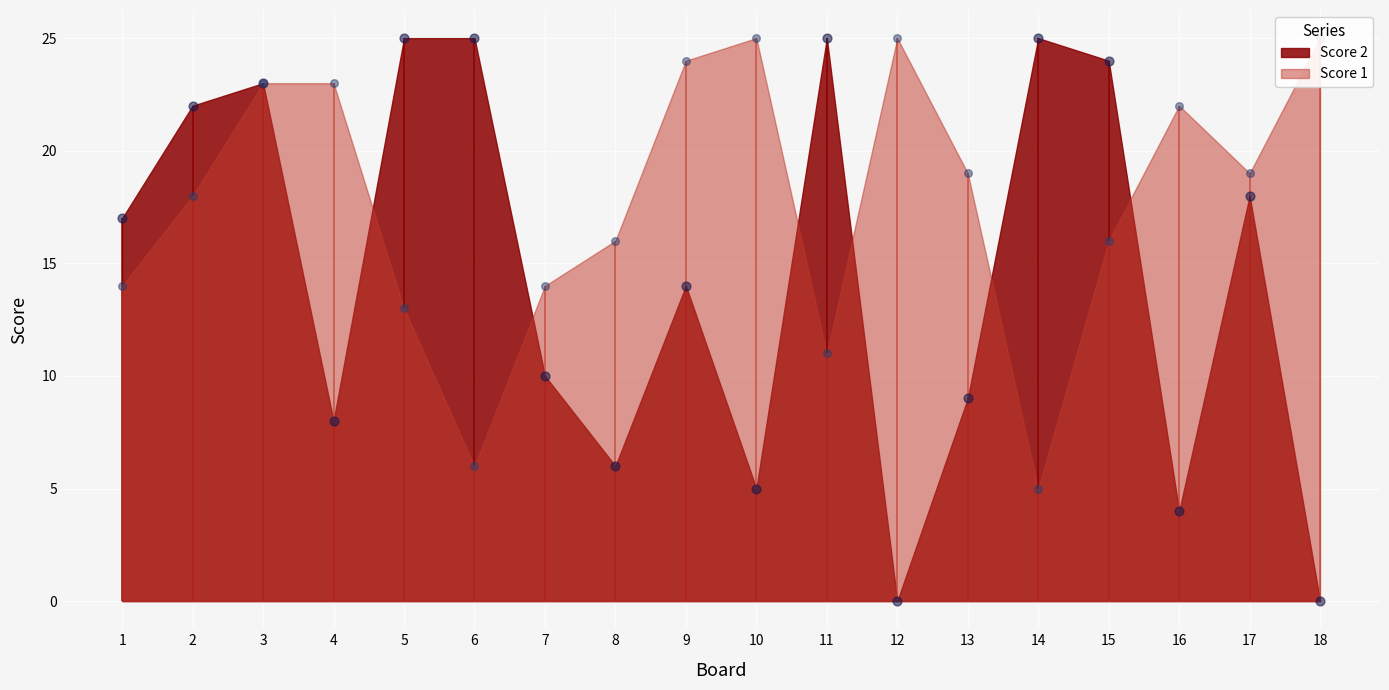

Which series reaches the maximum Y coordinate?

Score 1